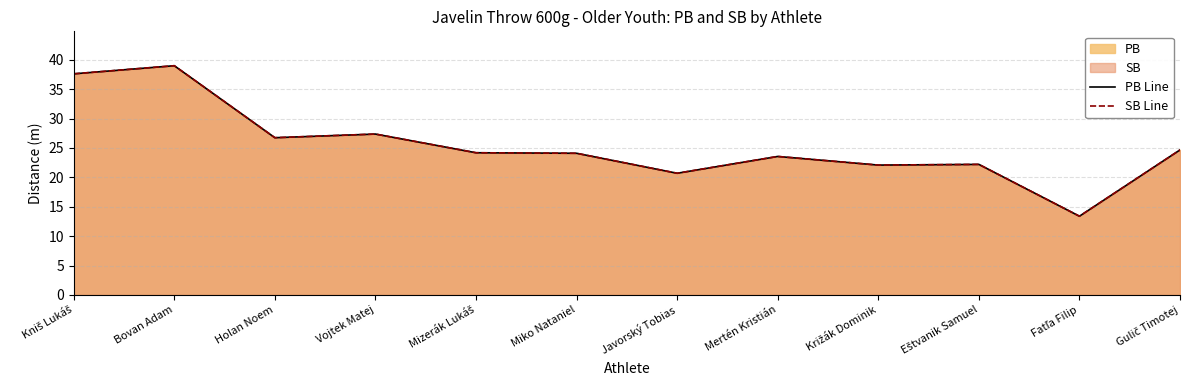

At which category does SB Line reach its first local valley?

Holan Noem